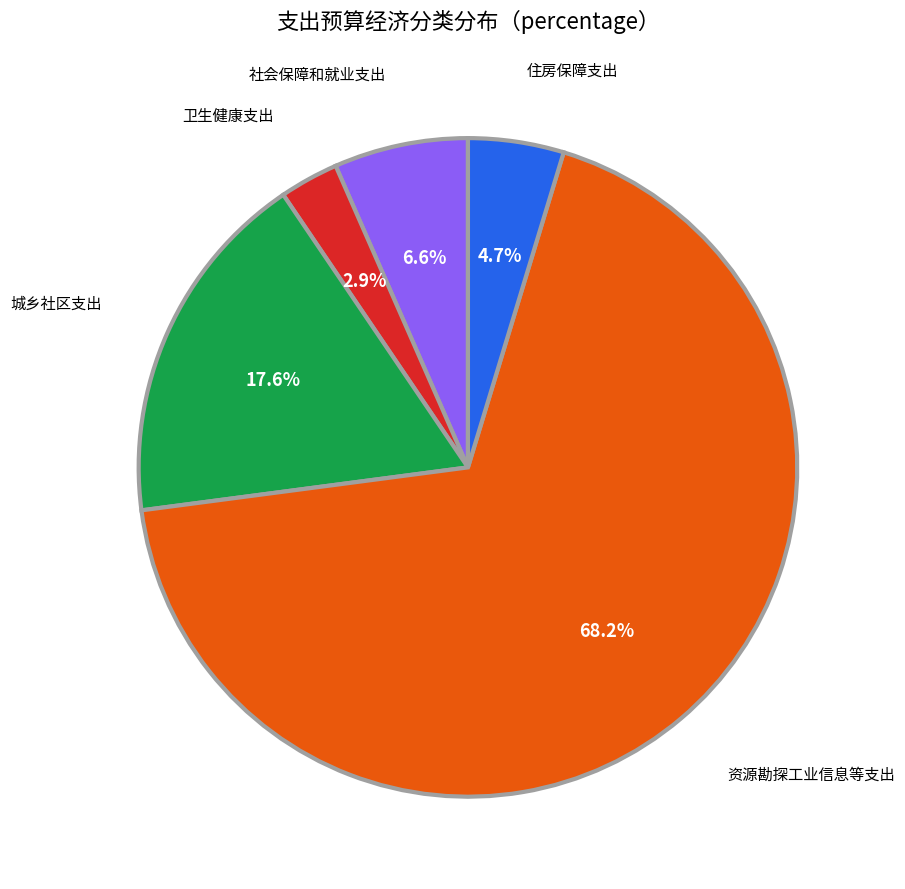

How many slices are in this pie chart?

5